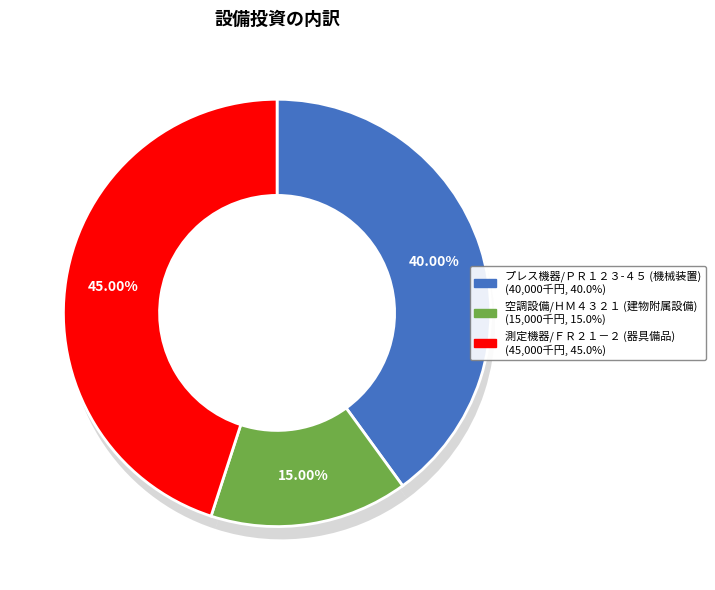

To the nearest percent, what is the difference between the 空調設備/ＨＭ４３２１
(建物附属設備) and 測定機器/ＦＲ２１－２
(器具備品) slice percentages?

30%